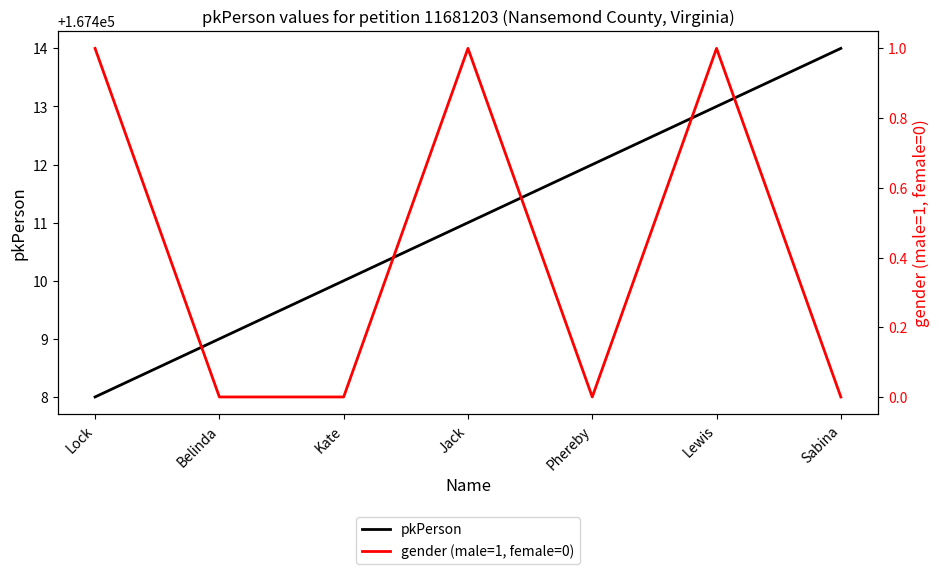

Is it true that pkPerson equals 108940 at Kate?

False